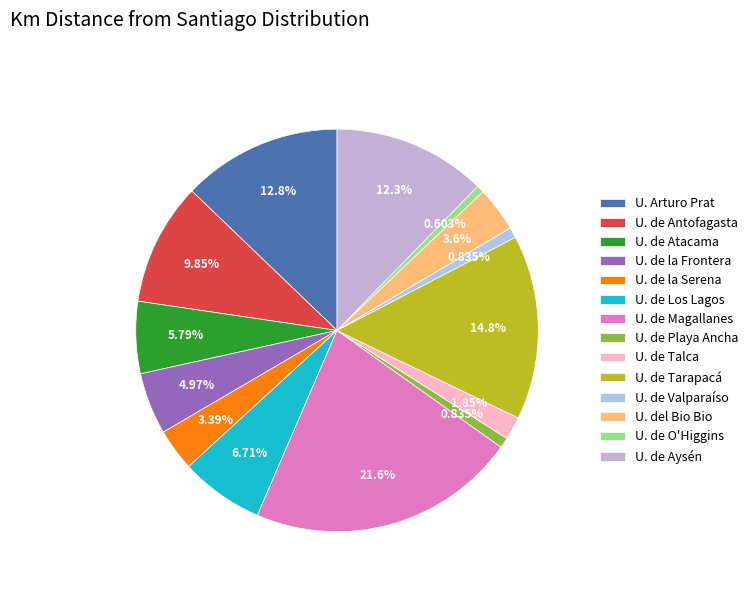

How many segments does this pie chart have?

14